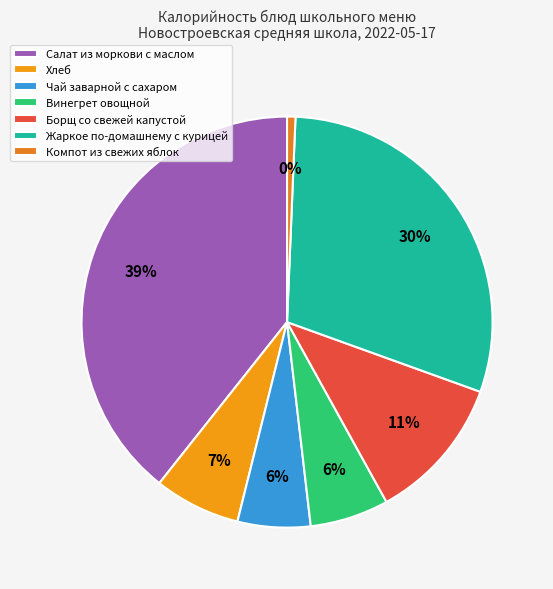

Does any single category account for the majority?

No